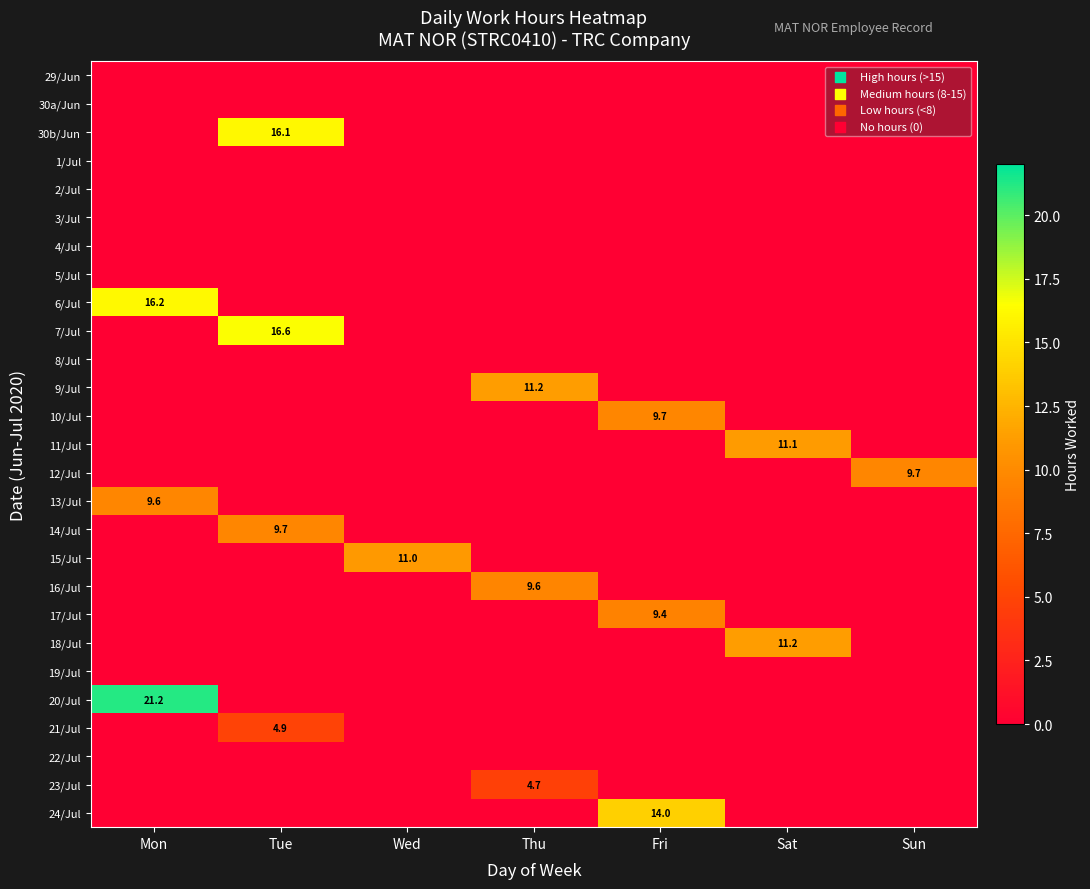

Which series has the widest spread of values?

20/Jul